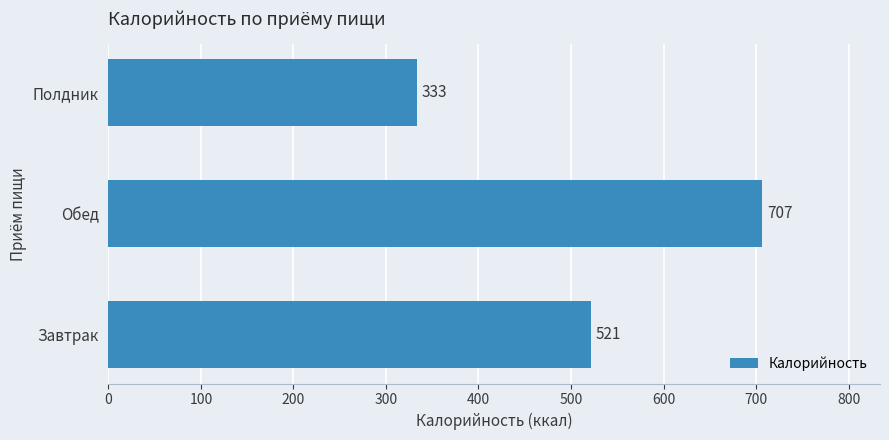

The value at Завтрак is 696.3. True or false?

False